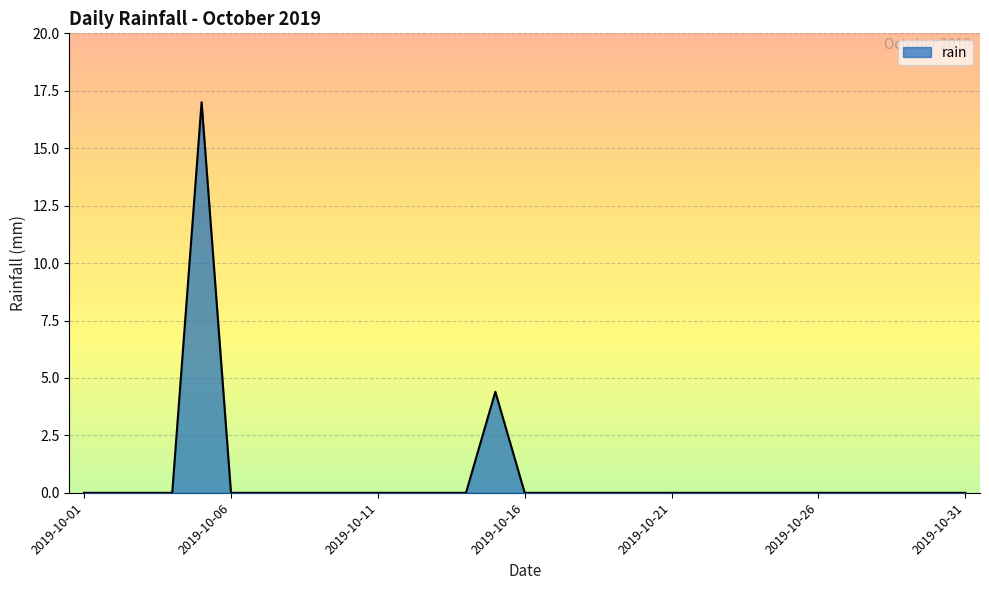

What is the greatest value displayed?

17.0